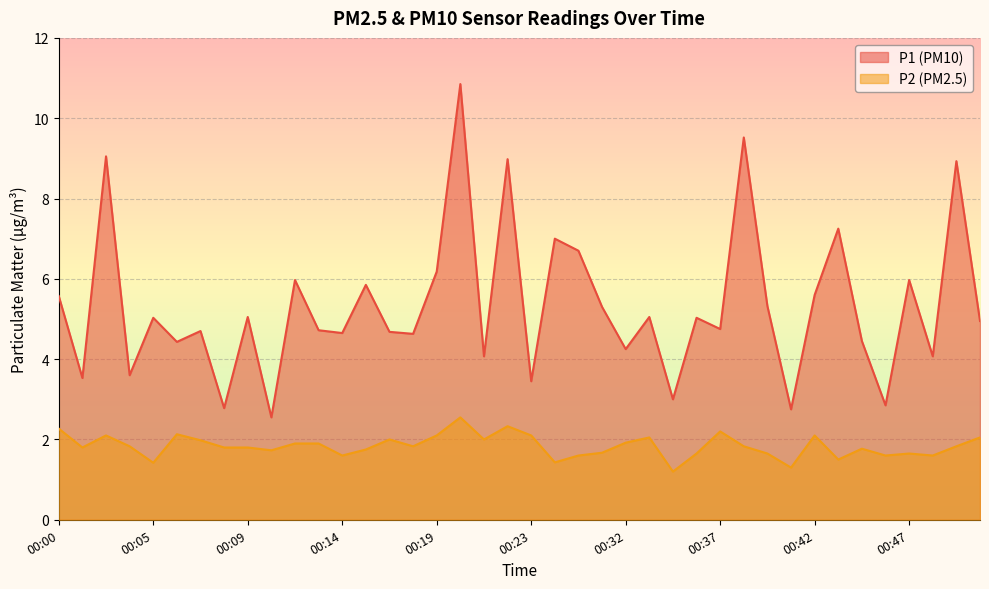

What is the difference between the P1 values at 00:36 and 00:46?

2.2